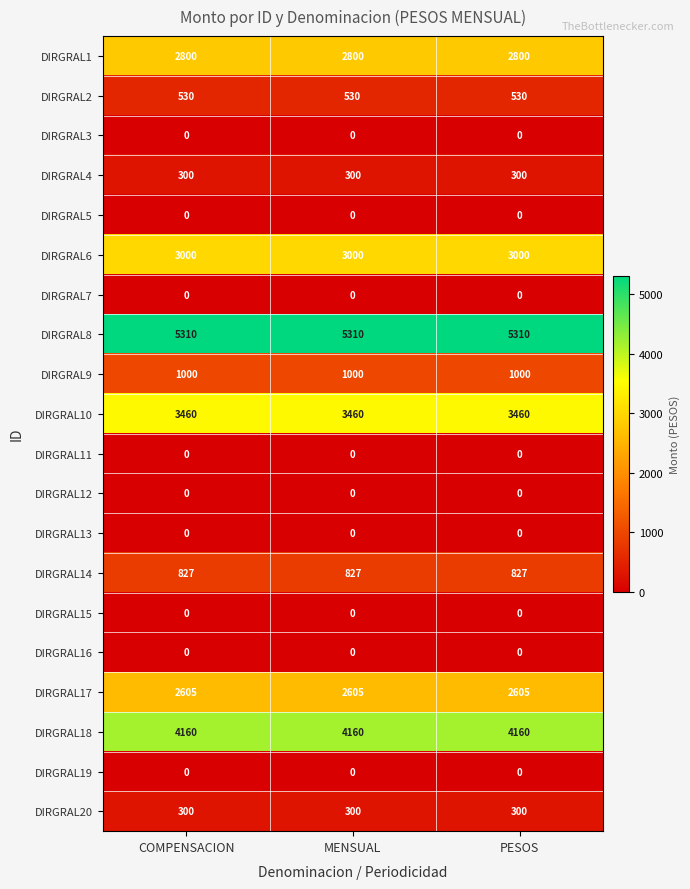

Is it true that DIRGRAL11 equals 0 at PESOS?

True